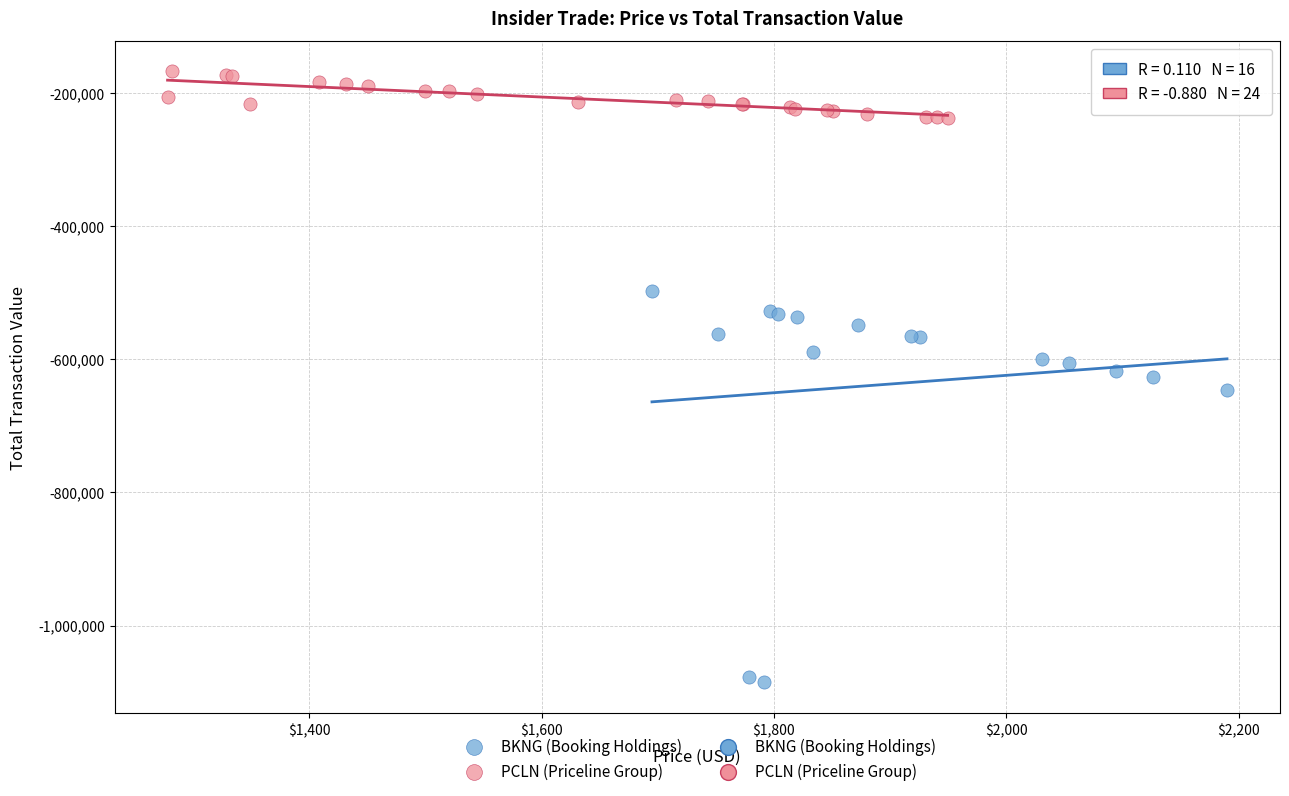

Which series has the widest spread of Y values?

BKNG (Booking Holdings)